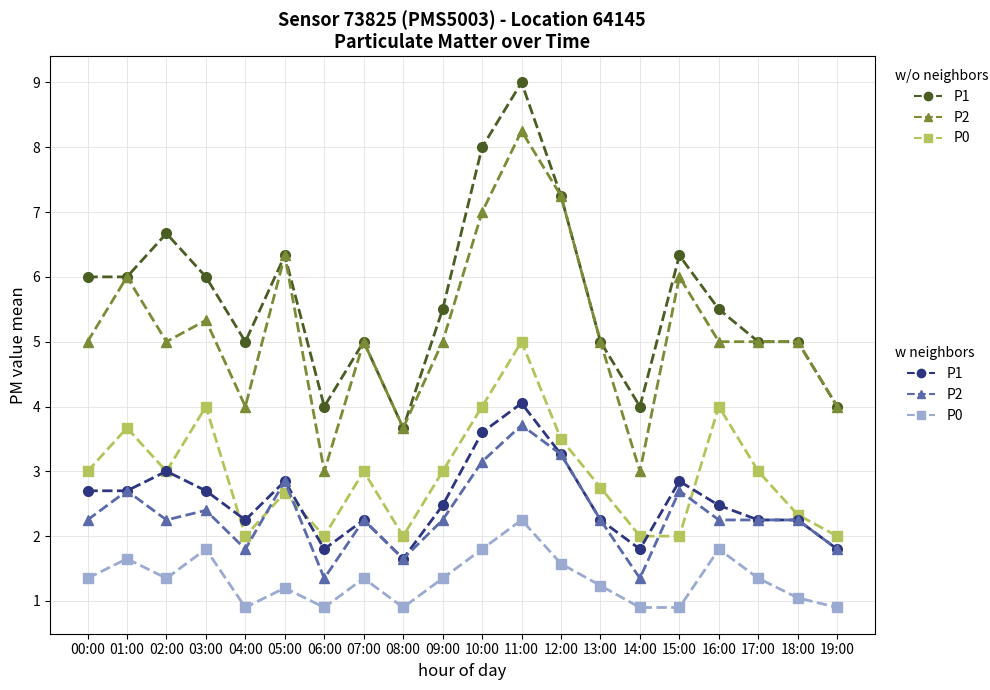

What is the label of the 5th point from the right?

15:00